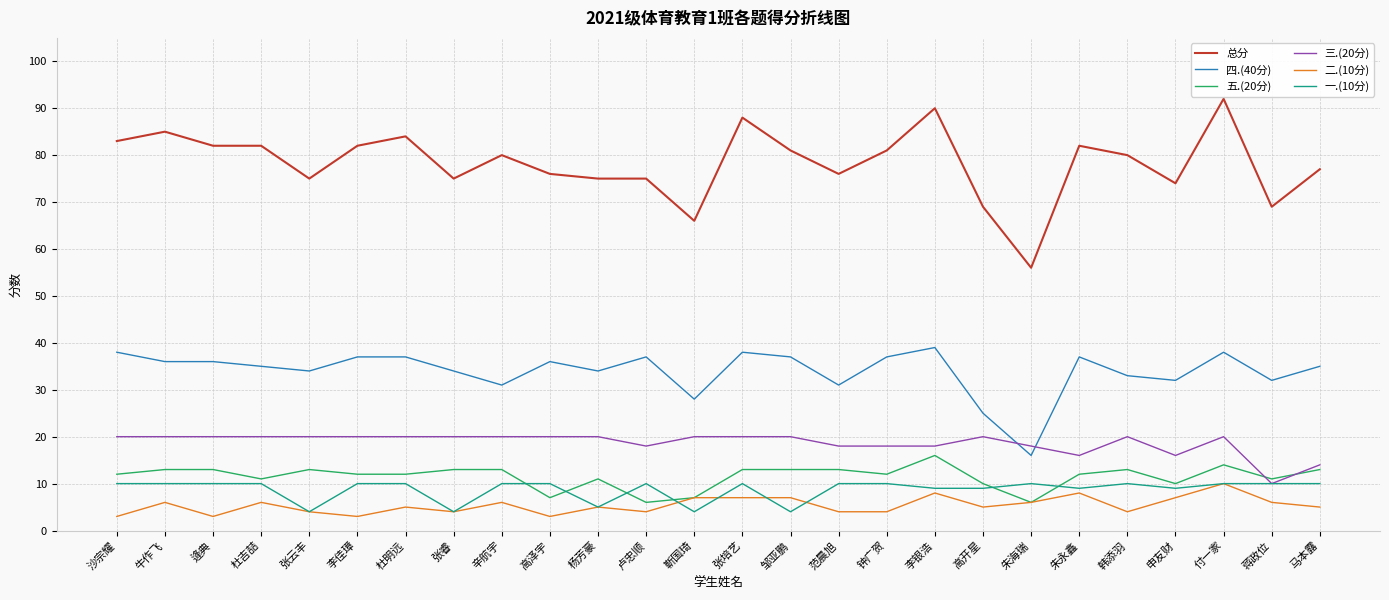

What position from the left is 张云丰?

5